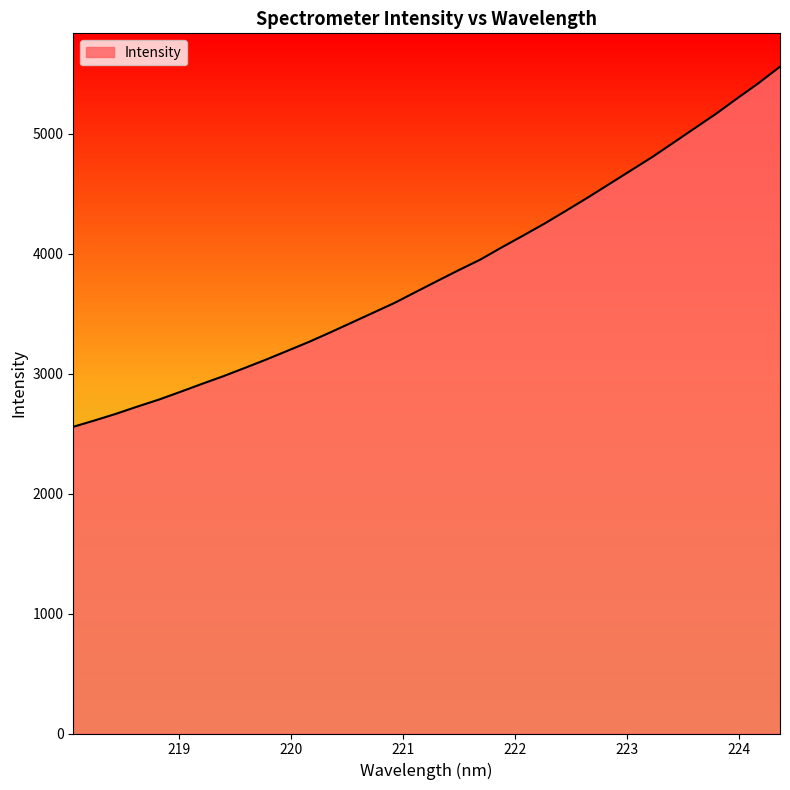

What is the minimum value shown in the chart?

2556.0